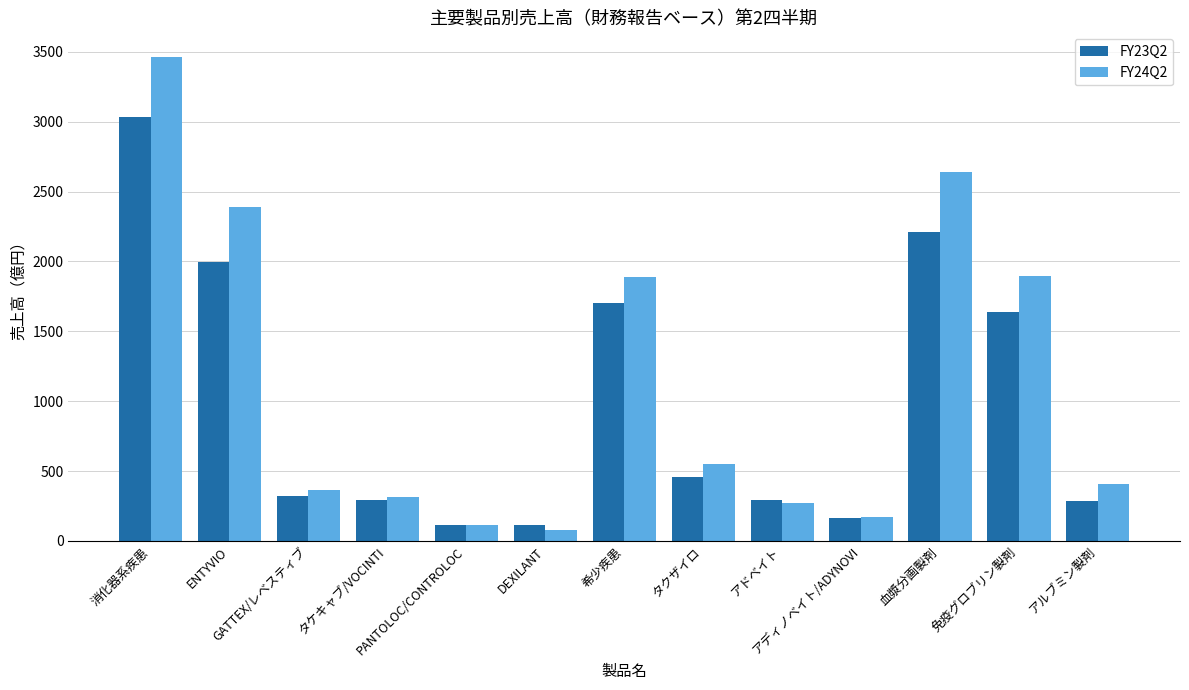

What is the maximum value for FY23Q2?

3033